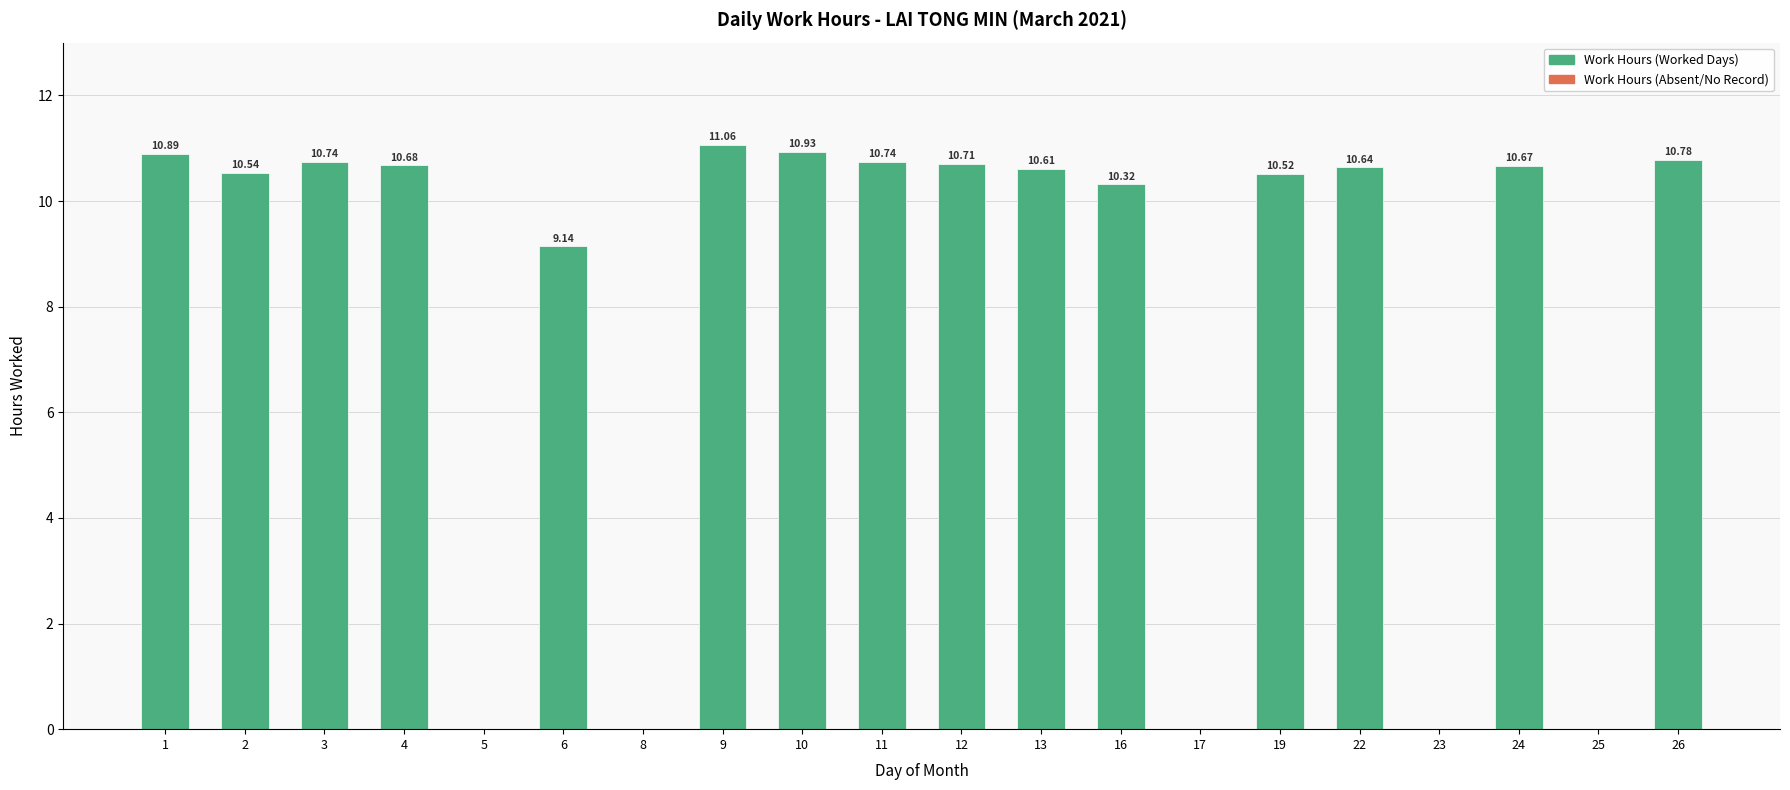

Which has a higher value, 5 or 13?

13